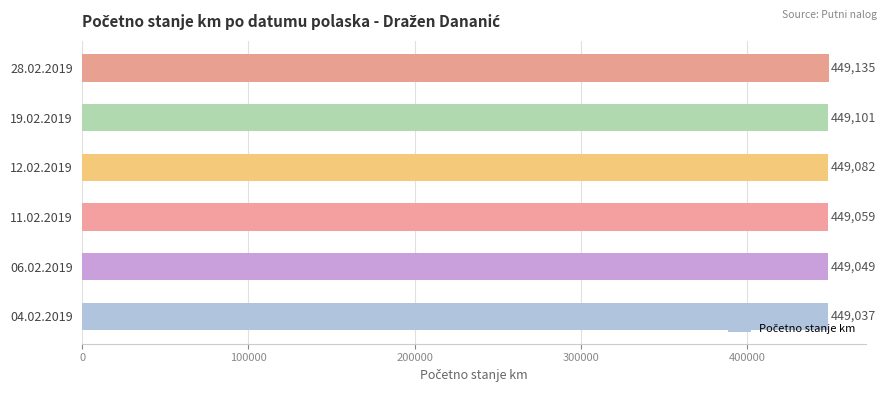

True or false: the data shows 449101 at 19.02.2019.

True